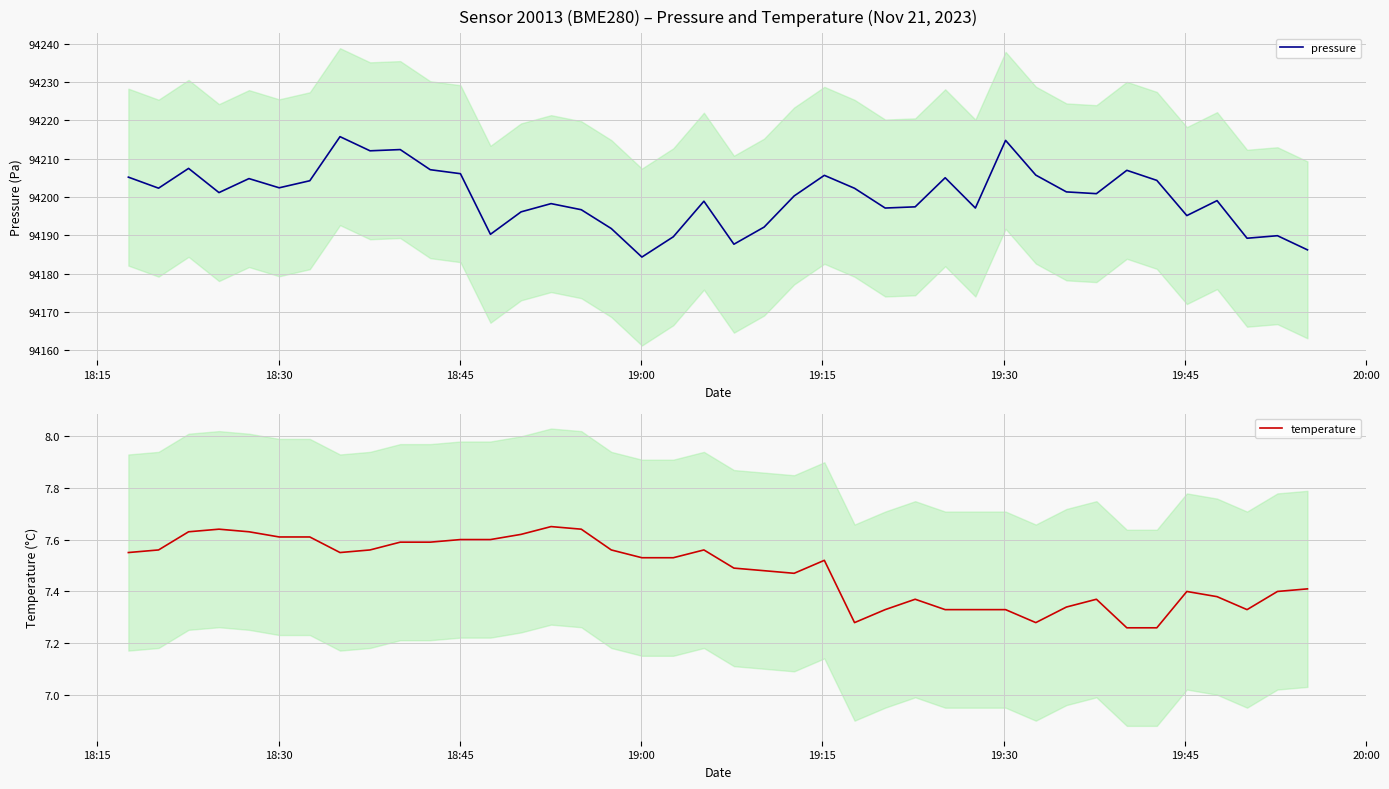

How many lines are shown in the chart?

2